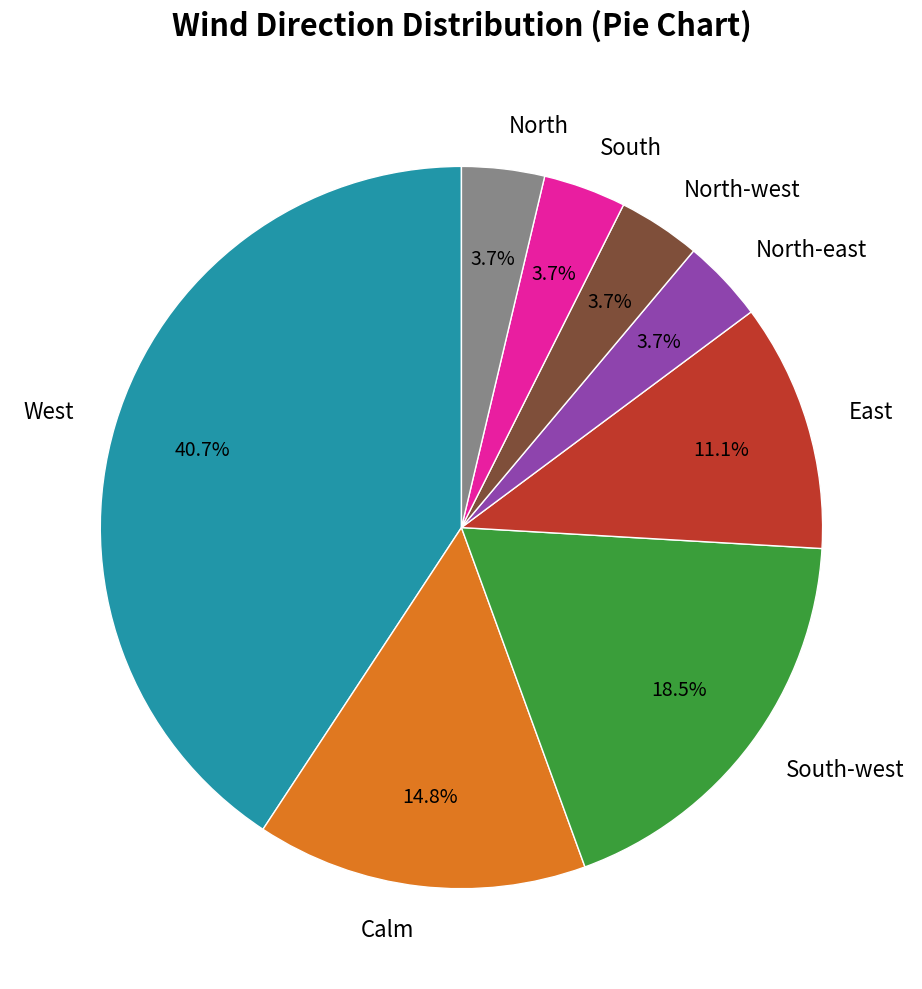

What is the ratio of the value at East to the value at South-west?

0.6